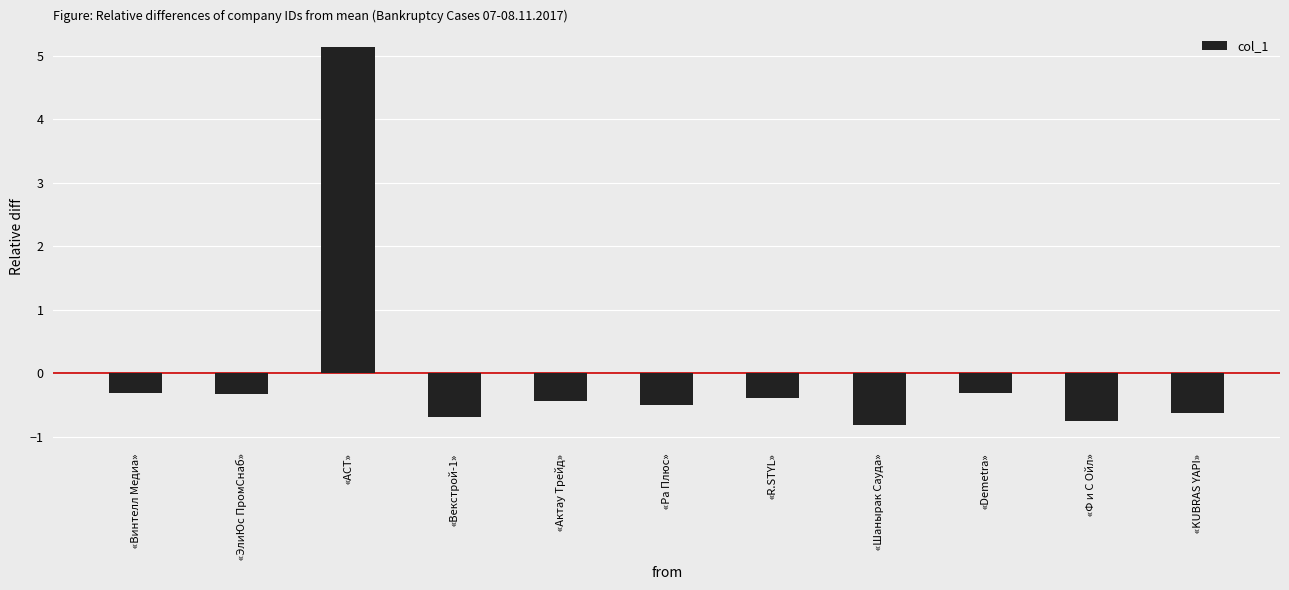

Reading left to right, transcribe all the data shown in this chart.

«Винтелл Медиа»=-0.3	«ЭлиЮс ПромСнаб»=-0.3	«АСТ»=5.1	«Векстрой-1»=-0.7	«Актау Трейд»=-0.4	«Ра Плюс»=-0.5	«R.STYL»=-0.4	«Шанырак Сауда»=-0.8	«Demetra»=-0.3	«Ф и С Ойл»=-0.7	«KUBRAS YAPI»=-0.6